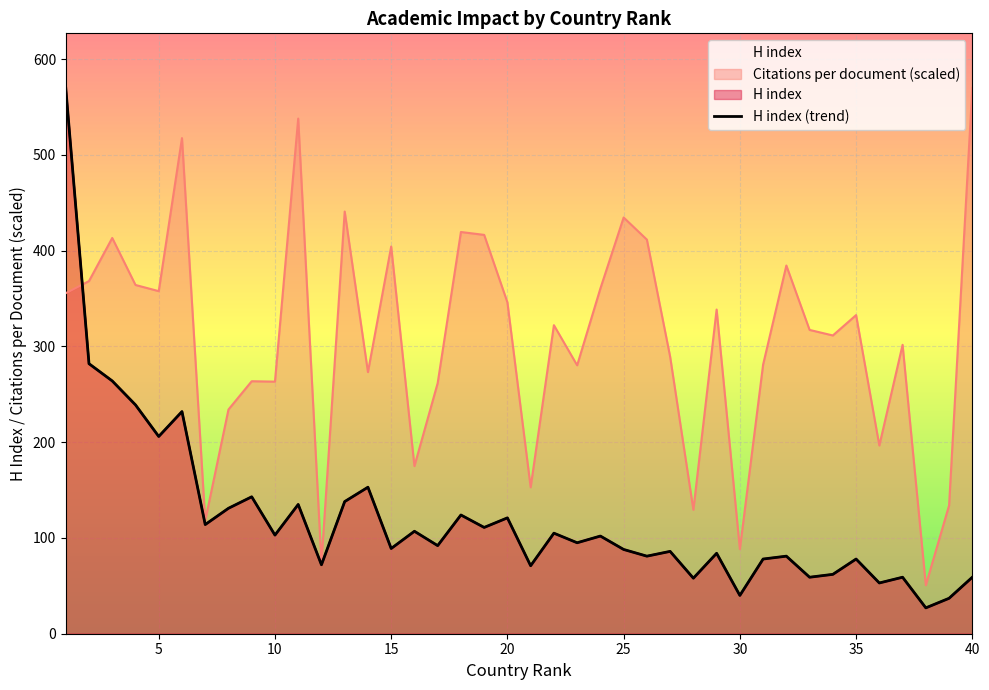

The value of H index at 40 is 92.5. True or false?

False